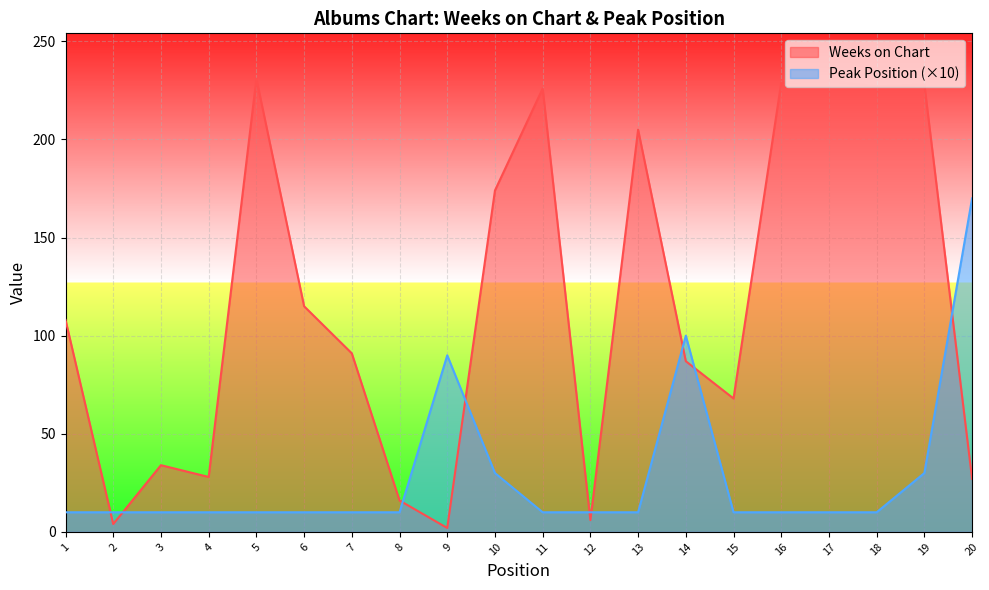

At how many categories does at least one series exceed 81?

14